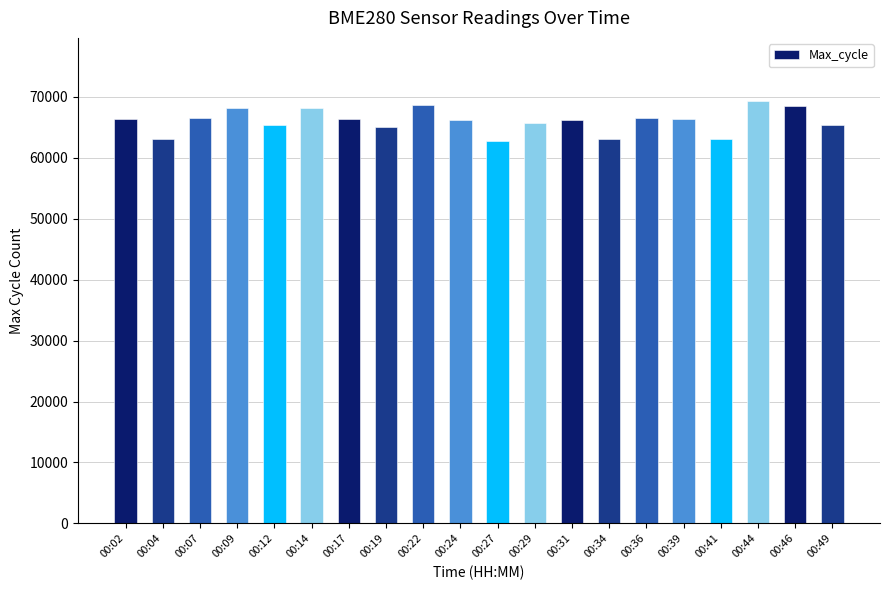

What is the greatest value displayed?

69297